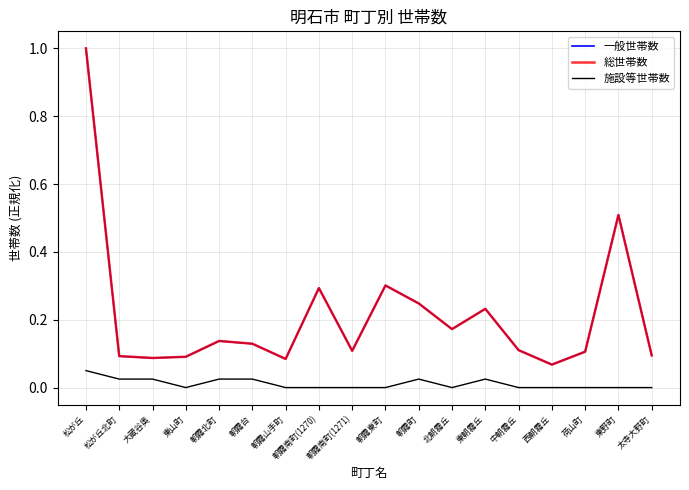

What is the greatest value displayed?

1.0